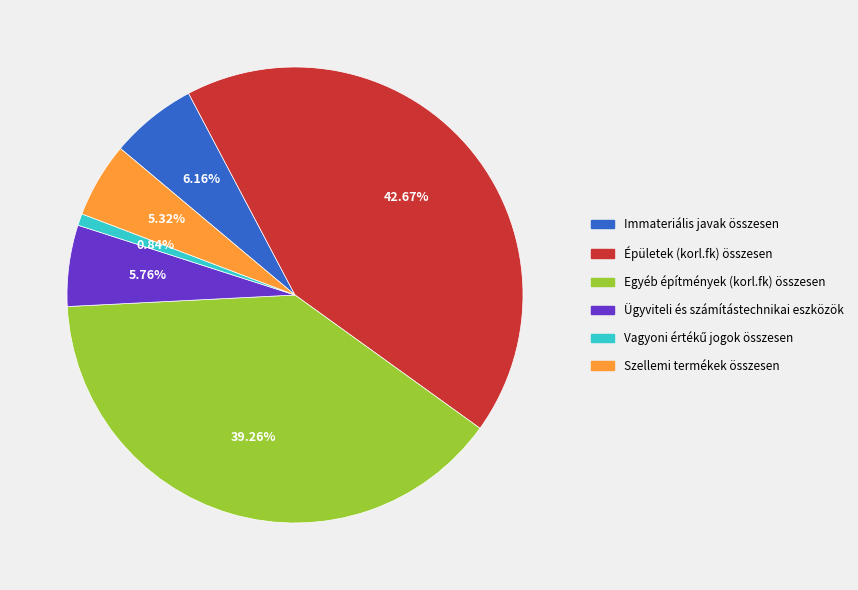

To the nearest percent, what percentage of the pie is Ügyviteli és számítástechnikai eszközök?

6%